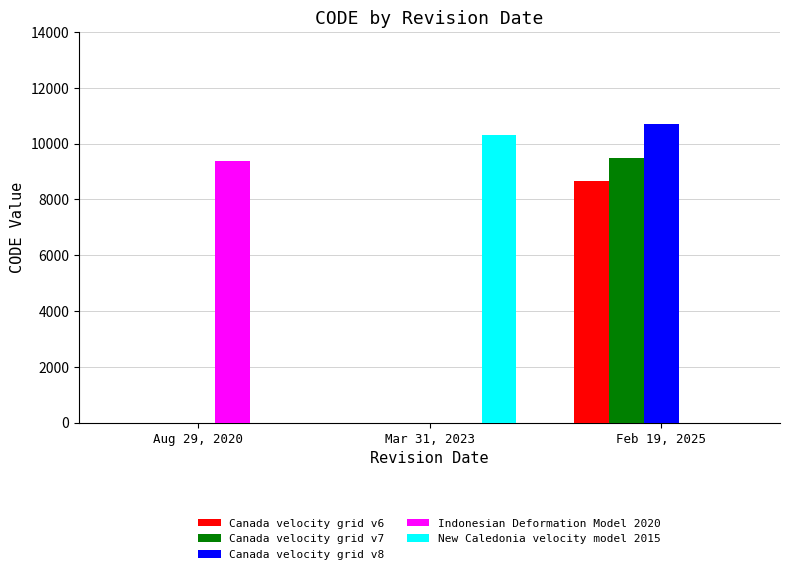

What is the sum of all Indonesian Deformation Model 2020 values?

9375